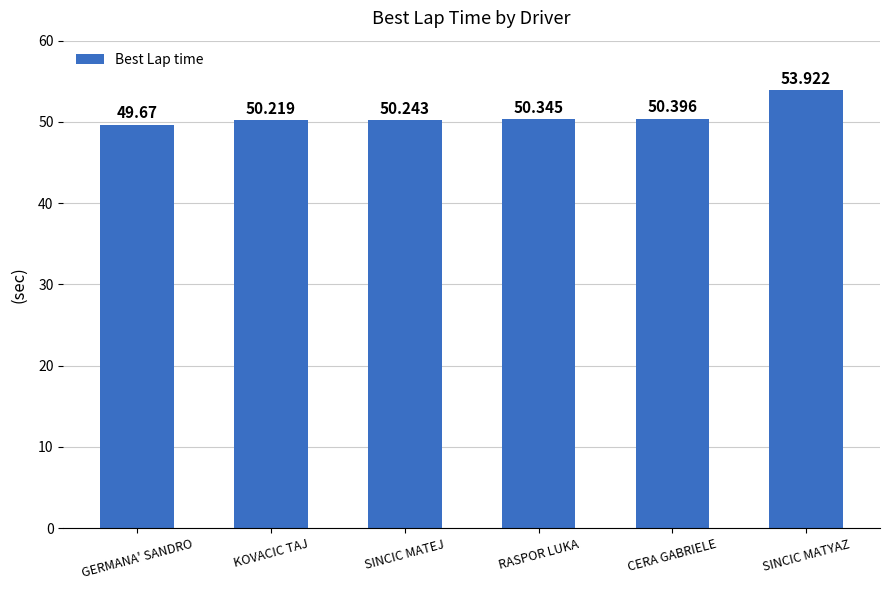

The chart shows a value of 50.2 at KOVACIC TAJ. True or false?

True